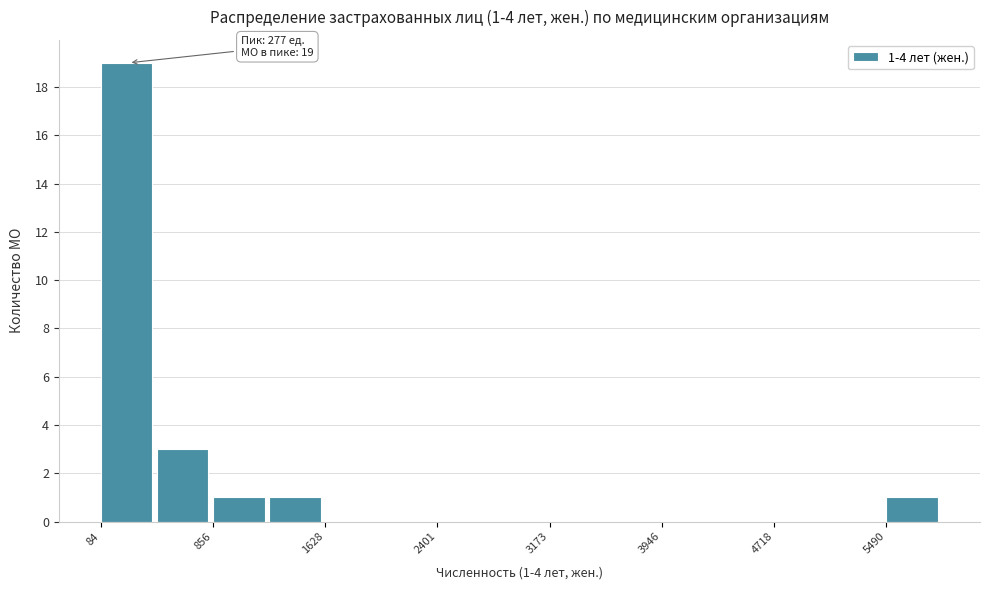

Read against the x-axis, roughly where is the centre of the tallest bar?

300